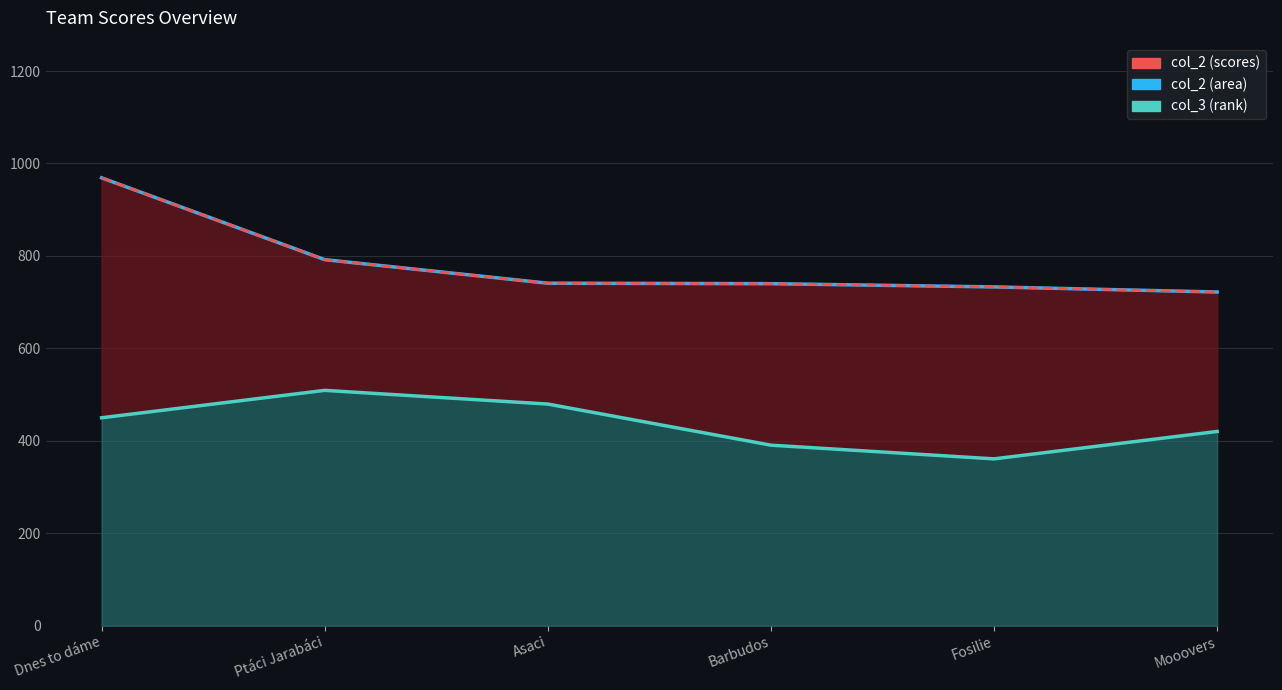

Rank the categories by col_3 value from highest to lowest.

Ptáci Jarabáci, Asaci, Dnes to dáme, Mooovers, Barbudos, Fosilie